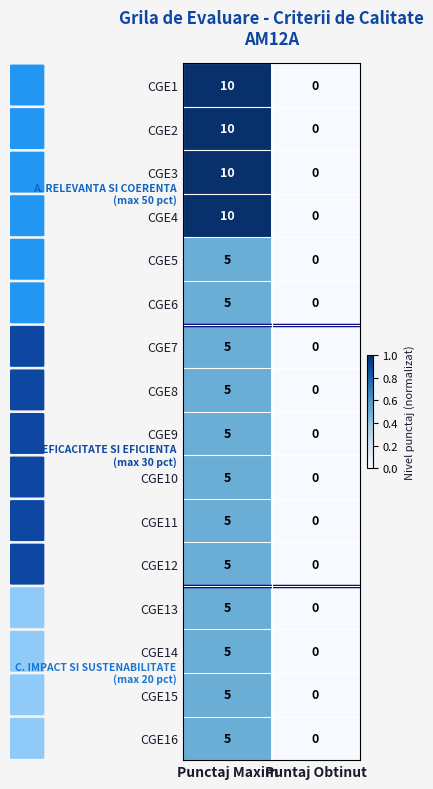

What is the total value across all series at Punctaj Maxim?

100